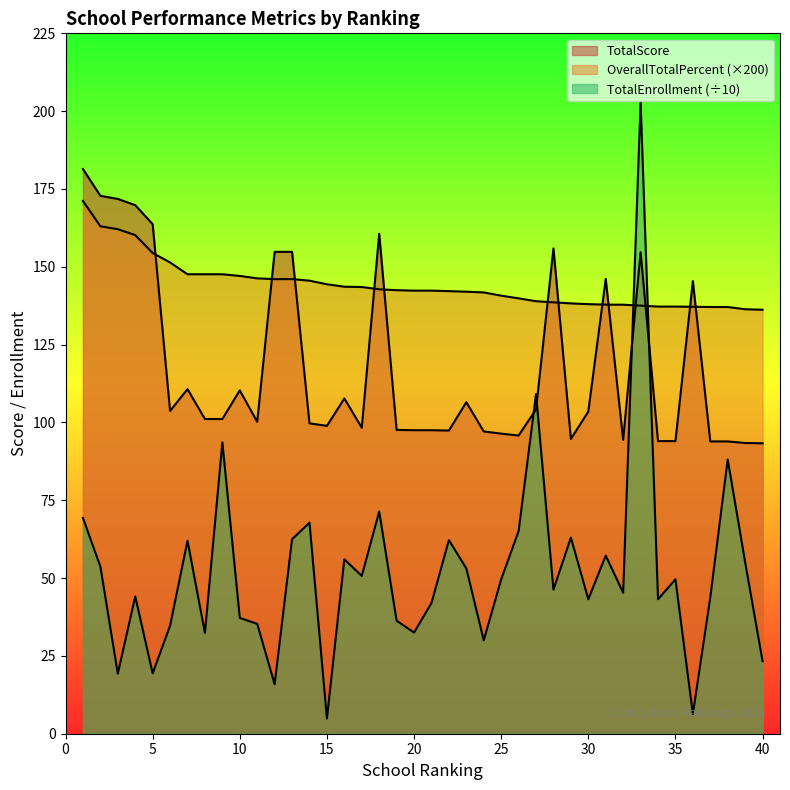

True or false: TotalScore has more than 1 interior local peaks.

True